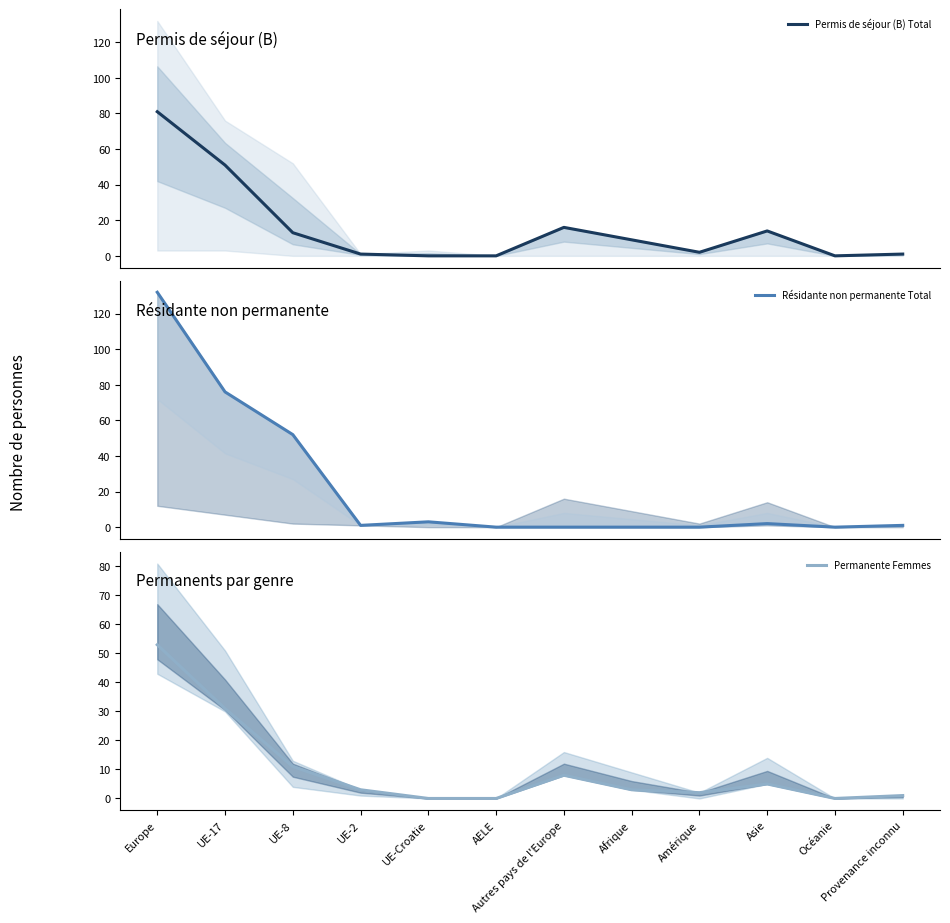

True or false: Résidante non permanente Total and Permis de séjour (B) Total intersect in this chart.

False